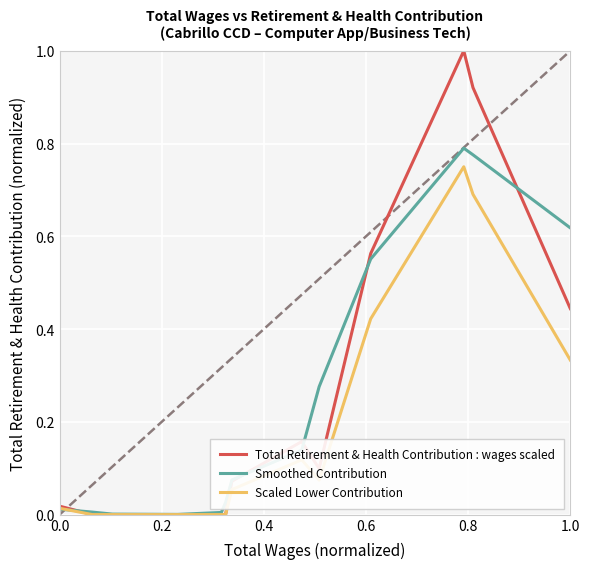

Which series has the largest range (max minus min)?

Total Retirement & Health Contribution : wages scaled